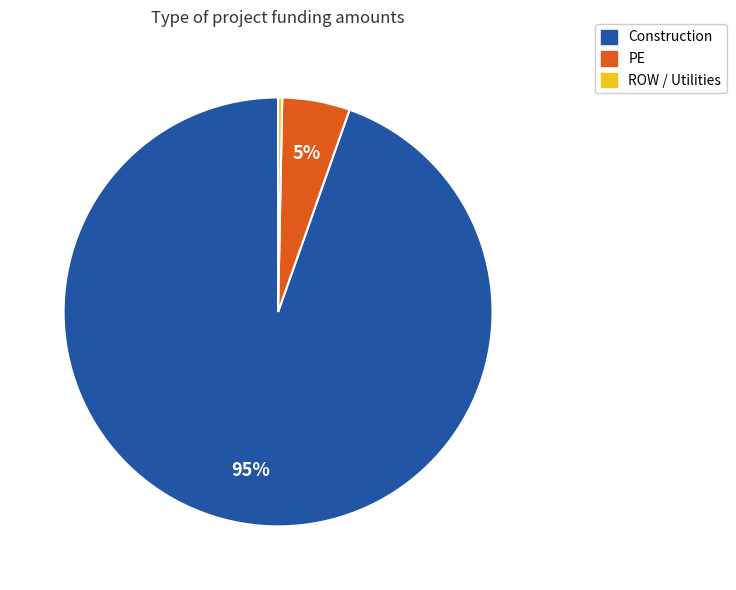

Is there a majority slice in this chart?

Yes